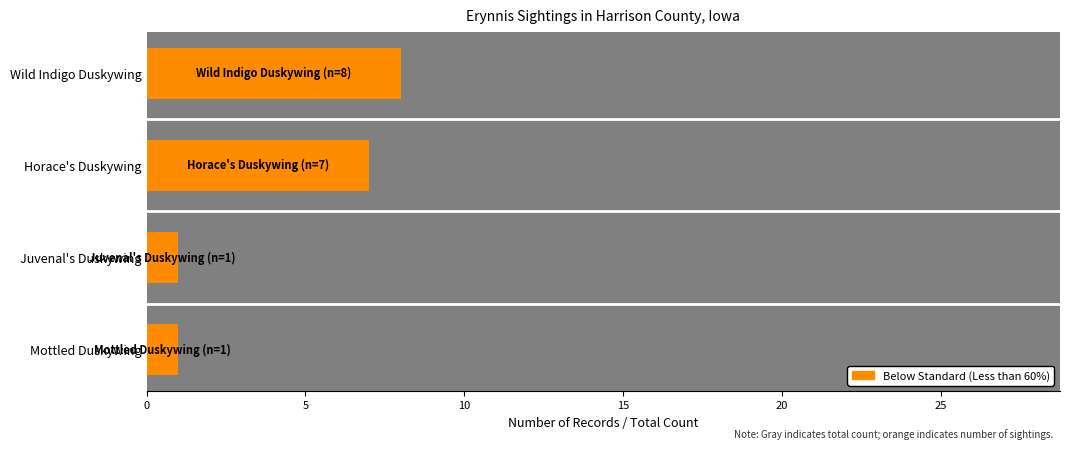

What is the change in value from Wild Indigo Duskywing to Mottled Duskywing?

-7